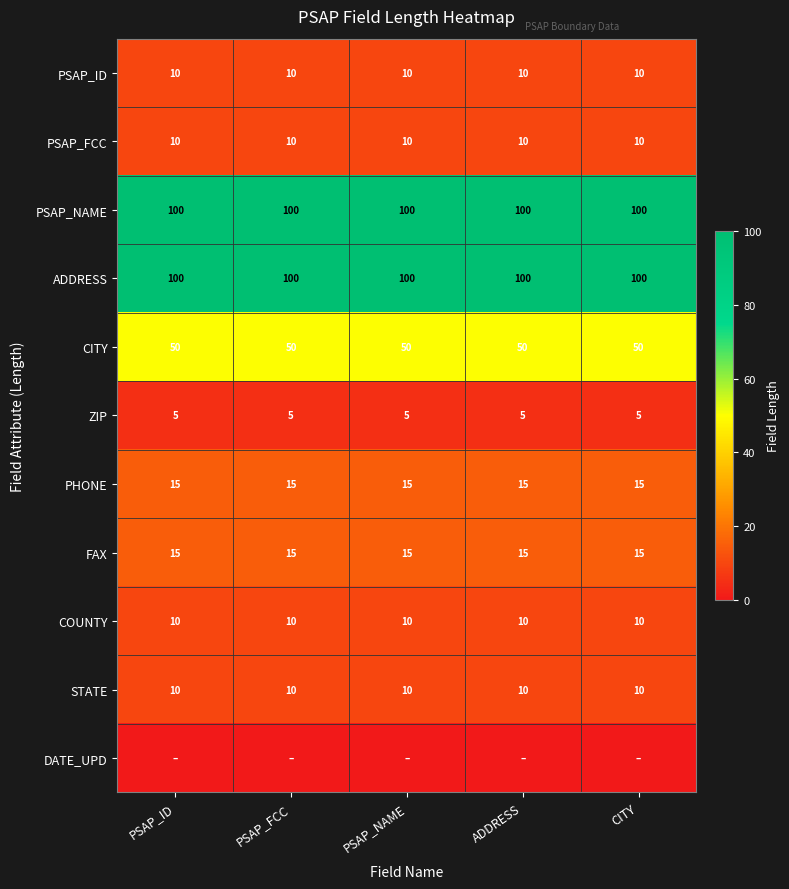

At how many categories does at least one series exceed 87?

5